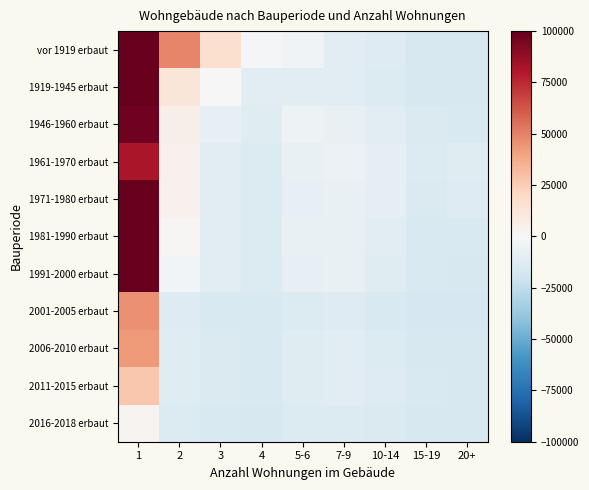

What is the maximum value shown in the chart?

155262.9